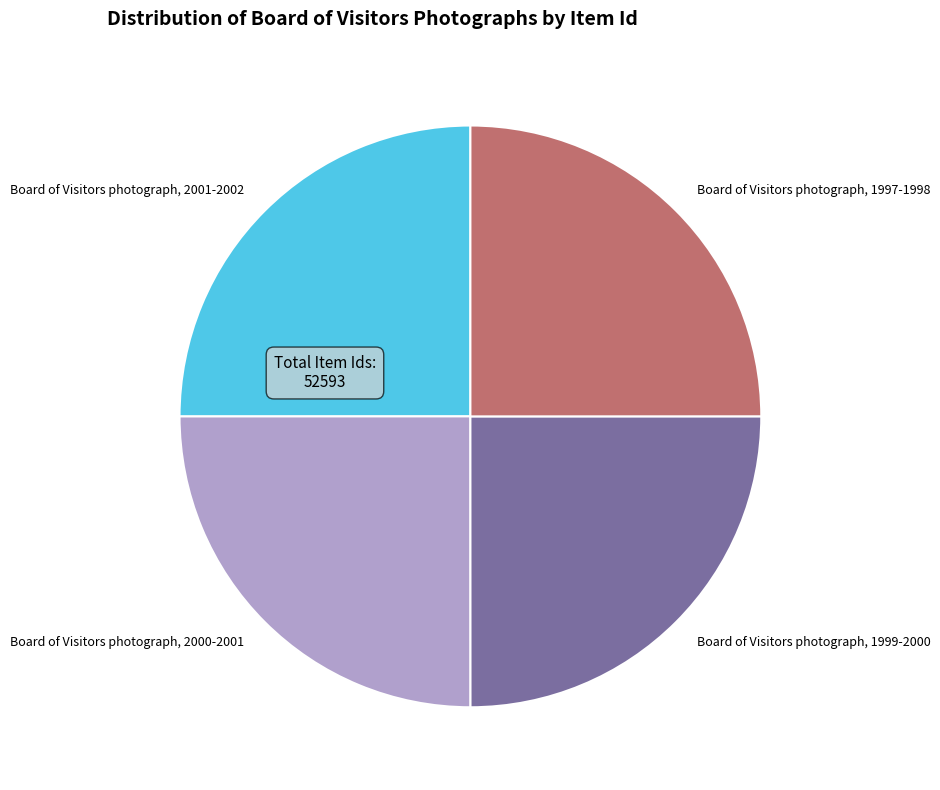

True or false: Board of Visitors photograph, 2000-2001 accounts for 25% of the total.

True